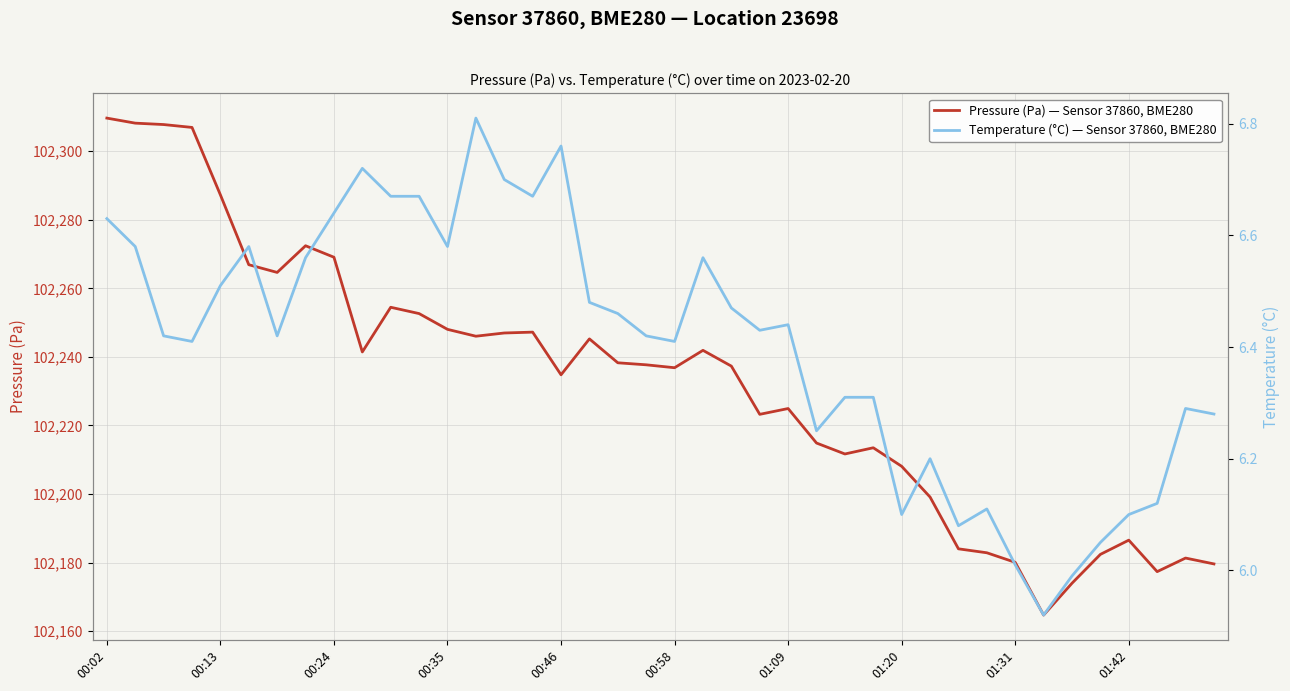

What is the average value of the Temperature (°C) — Sensor 37860, BME280 series?

6.4